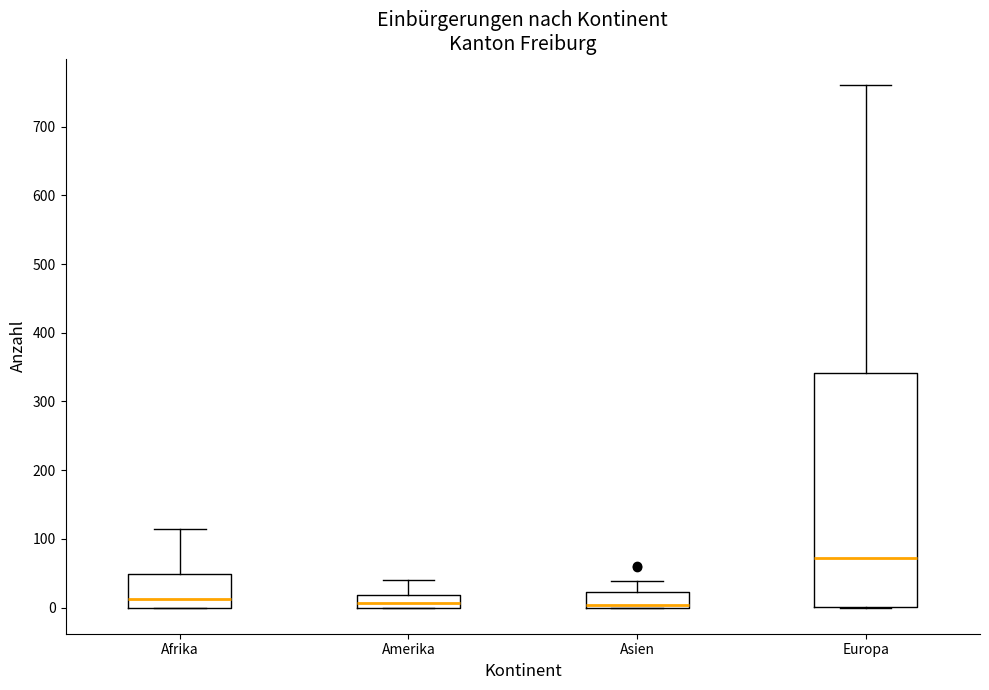

Which box is the tallest, from its lower edge to its upper edge?

Europa